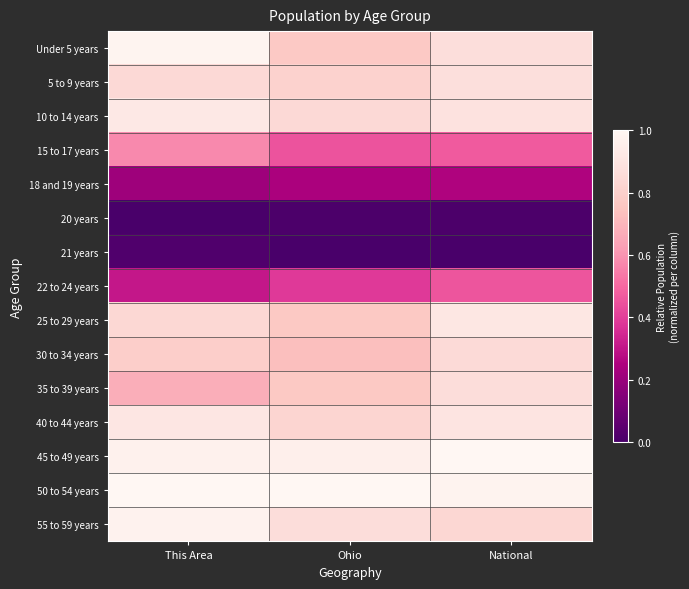

Reading left to right, what are all the values shown in this chart?

Under 5 years: This Area=1.0	Ohio=0.8	National=0.9
5 to 9 years: This Area=0.8	Ohio=0.8	National=0.9
10 to 14 years: This Area=0.9	Ohio=0.8	National=0.9
15 to 17 years: This Area=0.6	Ohio=0.5	National=0.5
18 and 19 years: This Area=0.2	Ohio=0.2	National=0.3
20 years: This Area=0.0	Ohio=0.0	National=0.0
21 years: This Area=0.0	Ohio=0.0	National=0.0
22 to 24 years: This Area=0.3	Ohio=0.4	National=0.5
25 to 29 years: This Area=0.8	Ohio=0.8	National=0.9
30 to 34 years: This Area=0.8	Ohio=0.7	National=0.9
35 to 39 years: This Area=0.7	Ohio=0.8	National=0.9
40 to 44 years: This Area=0.9	Ohio=0.8	National=0.9
45 to 49 years: This Area=1.0	Ohio=1.0	National=1.0
50 to 54 years: This Area=1.0	Ohio=1.0	National=1.0
55 to 59 years: This Area=1.0	Ohio=0.9	National=0.8